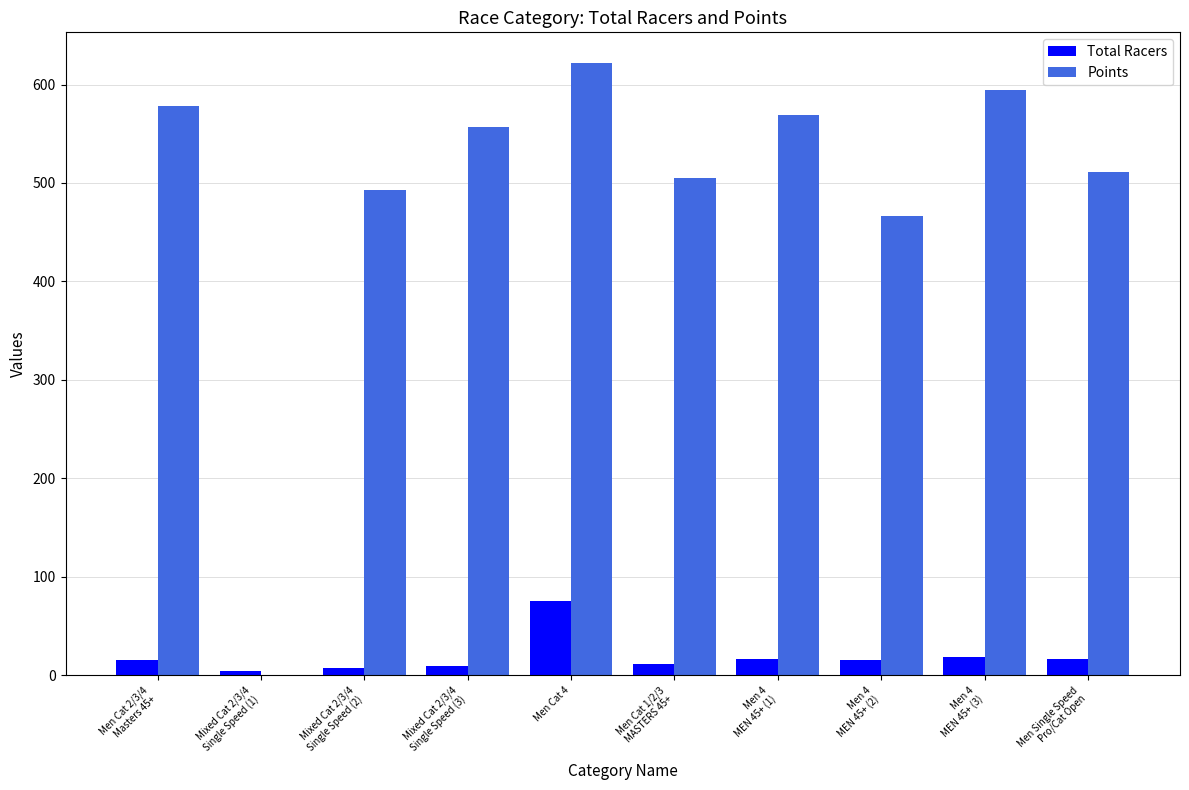

True or false: Total Racers has a value of 76.0 at Men Cat 4.

True